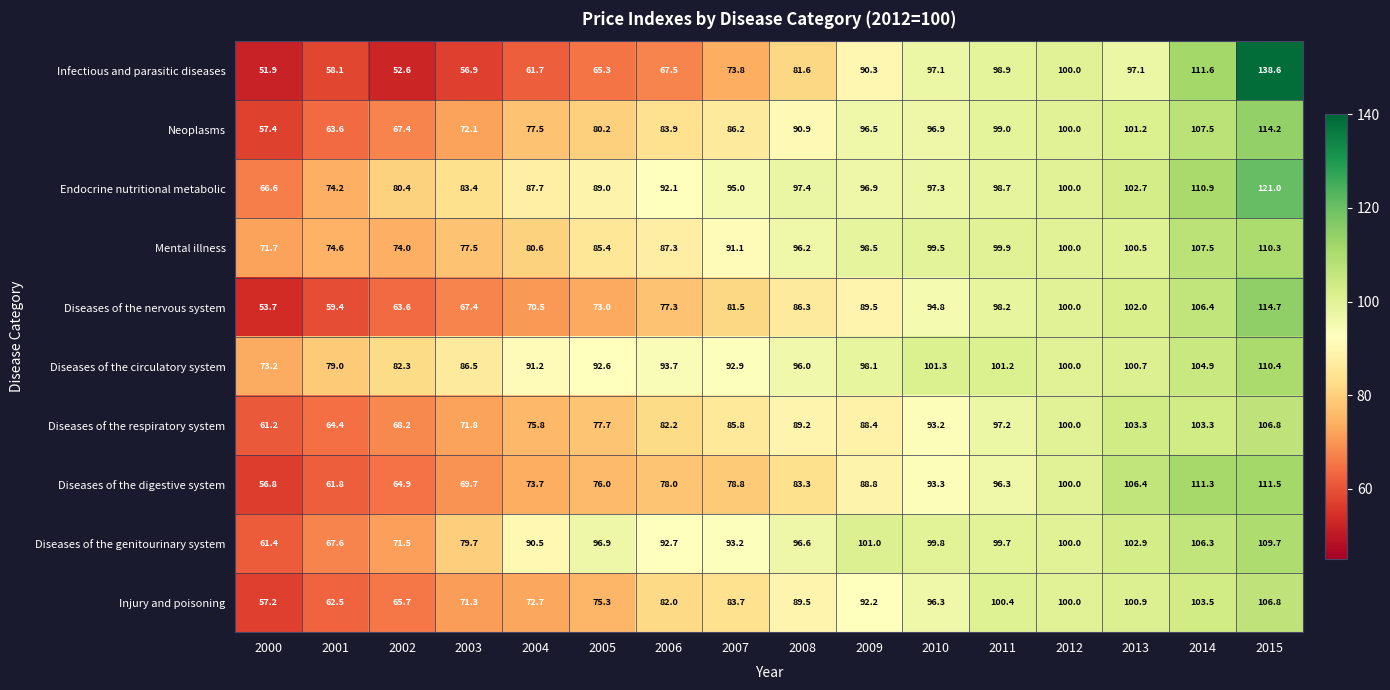

Where does the Diseases of the respiratory system series first go above 88?

2008